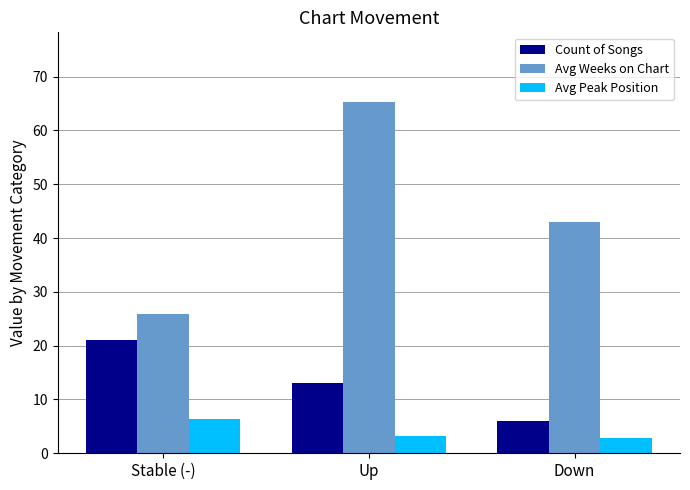

Which series has the largest range (max minus min)?

Avg Weeks on Chart